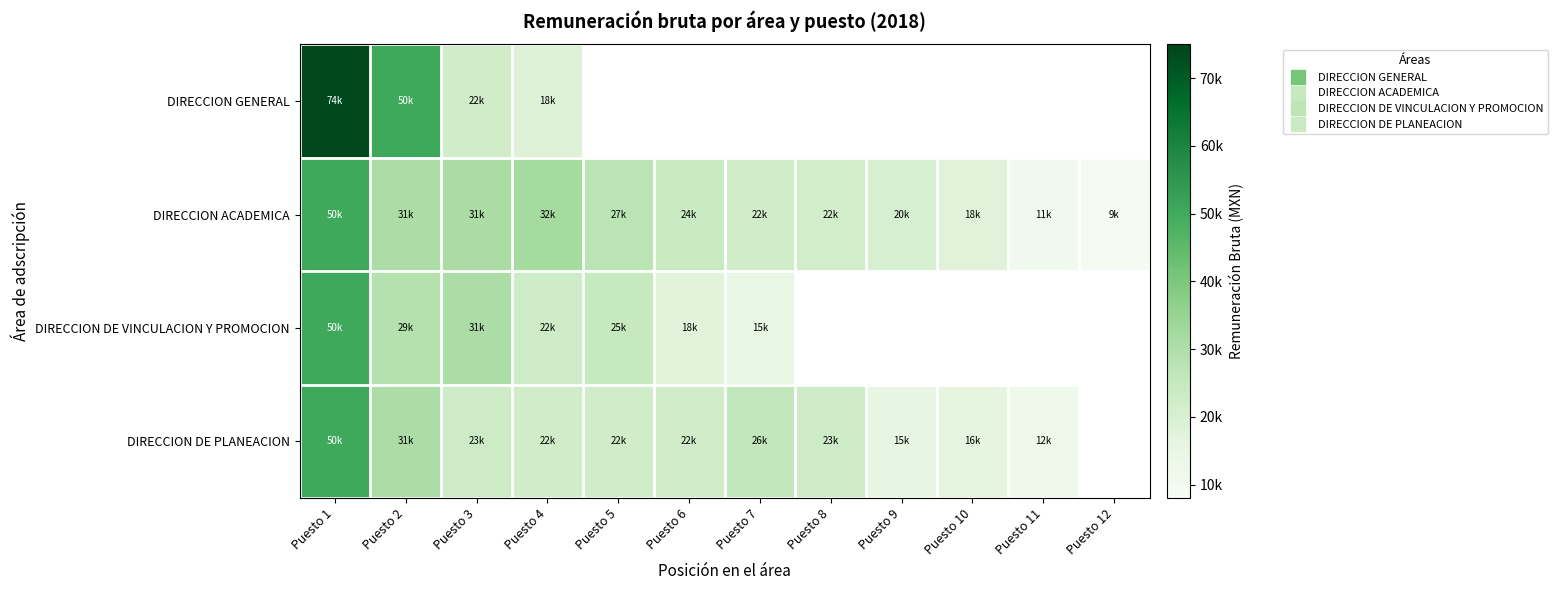

Rank the categories by DIRECCION ACADEMICA value from highest to lowest.

Puesto 1, Puesto 4, Puesto 3, Puesto 2, Puesto 5, Puesto 6, Puesto 7, Puesto 8, Puesto 9, Puesto 10, Puesto 11, Puesto 12